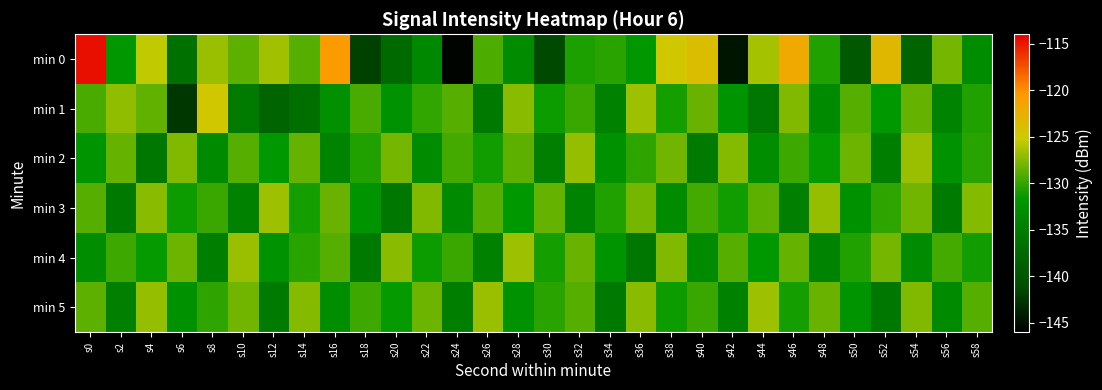

Which series has the largest range (max minus min)?

min 0